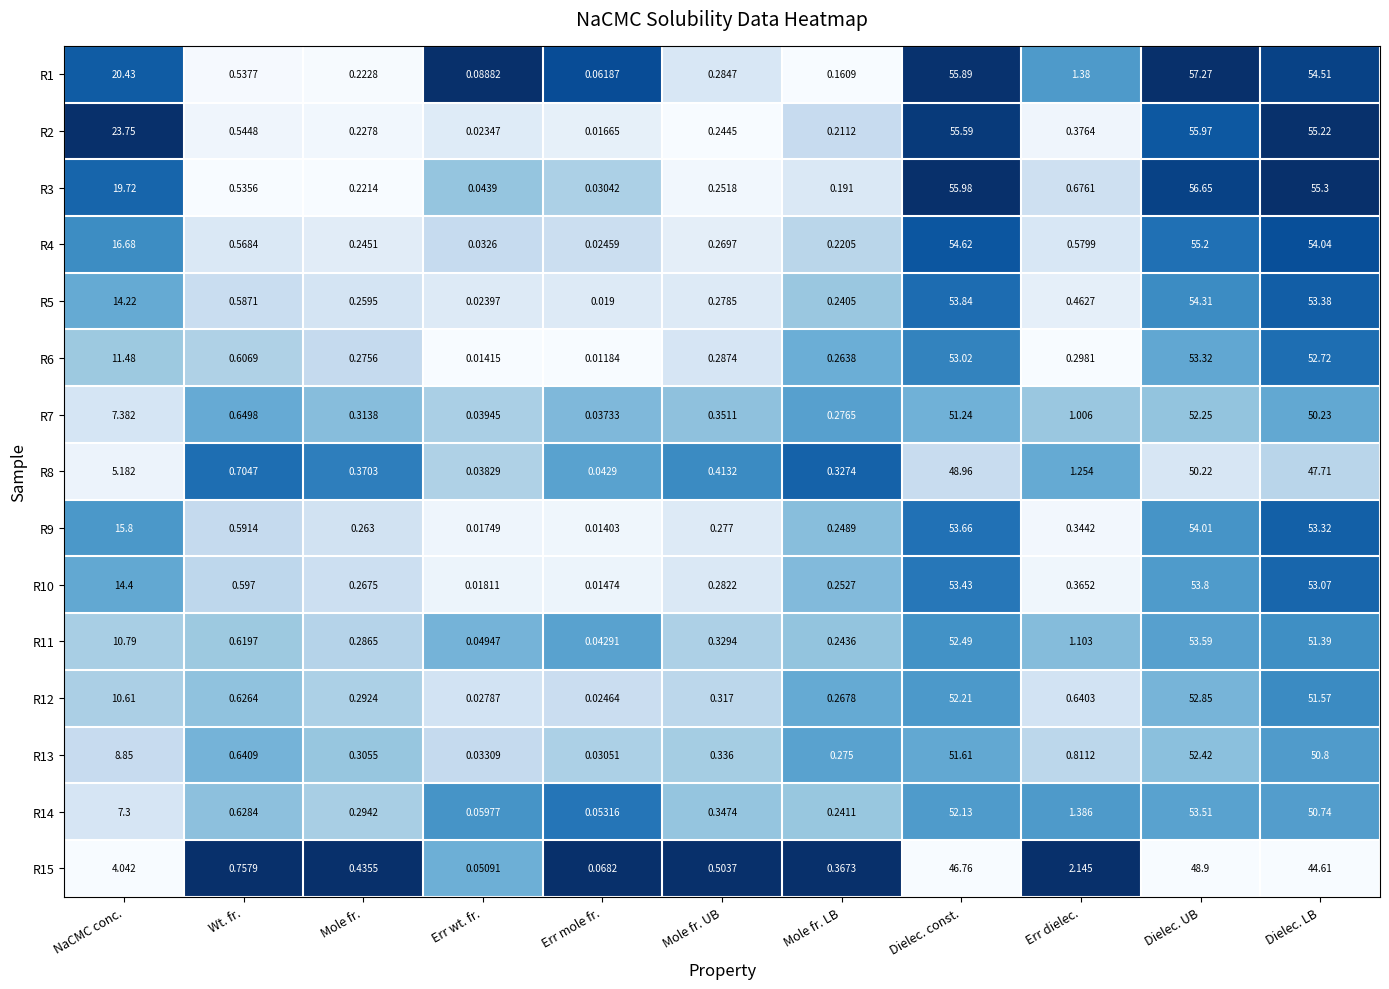

Which category has the lowest value in the R10 series?

Err mole fr.